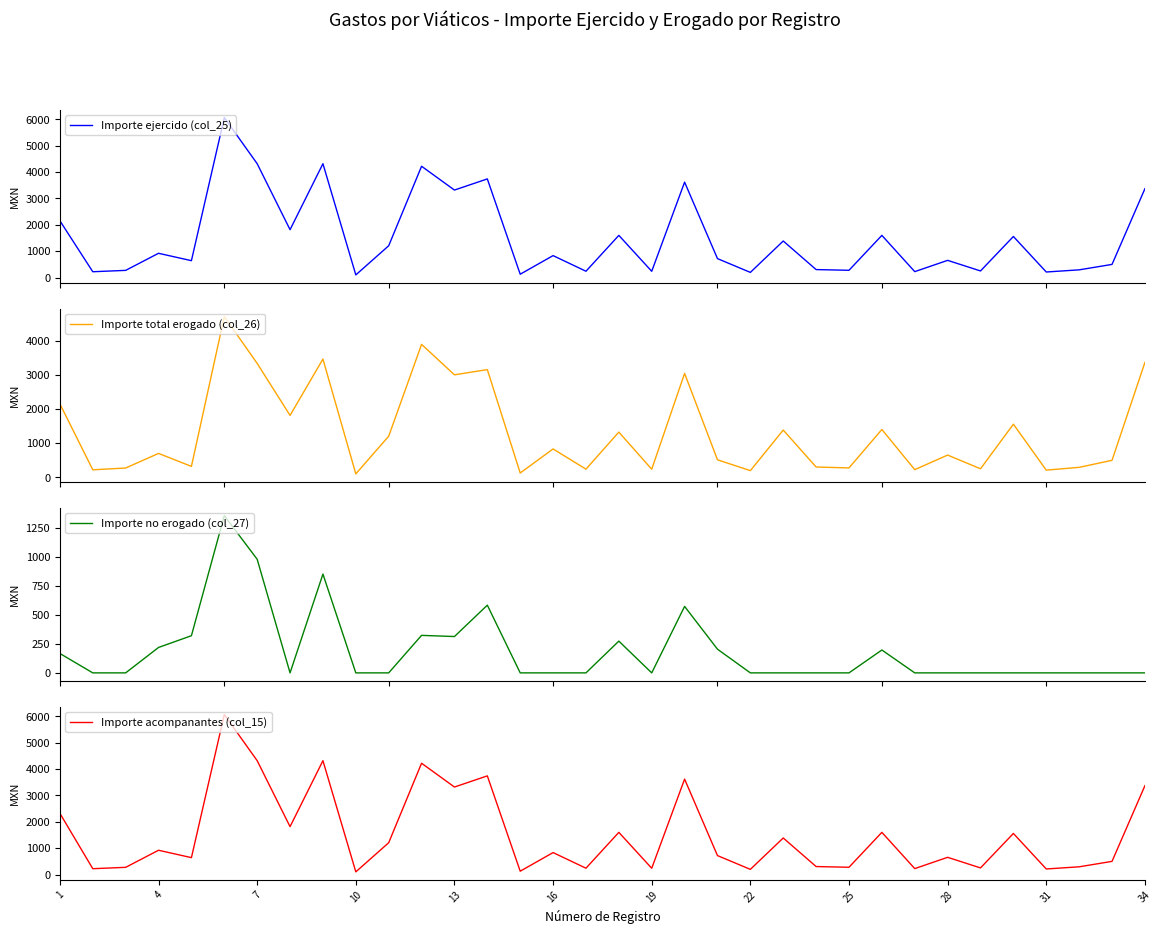

What is the maximum value for Importe ejercido (col_25)?

6070.0